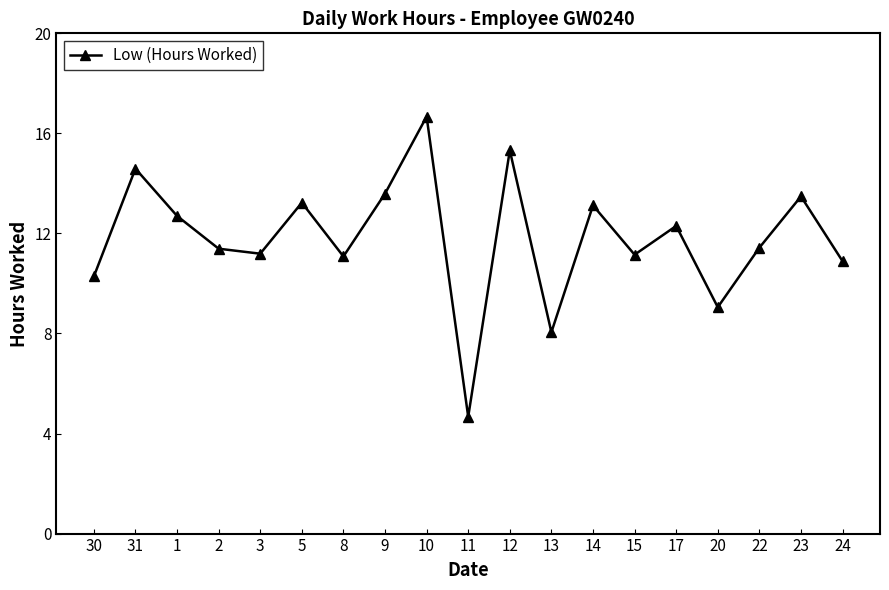

What is the label of the 19th point from the left?

24